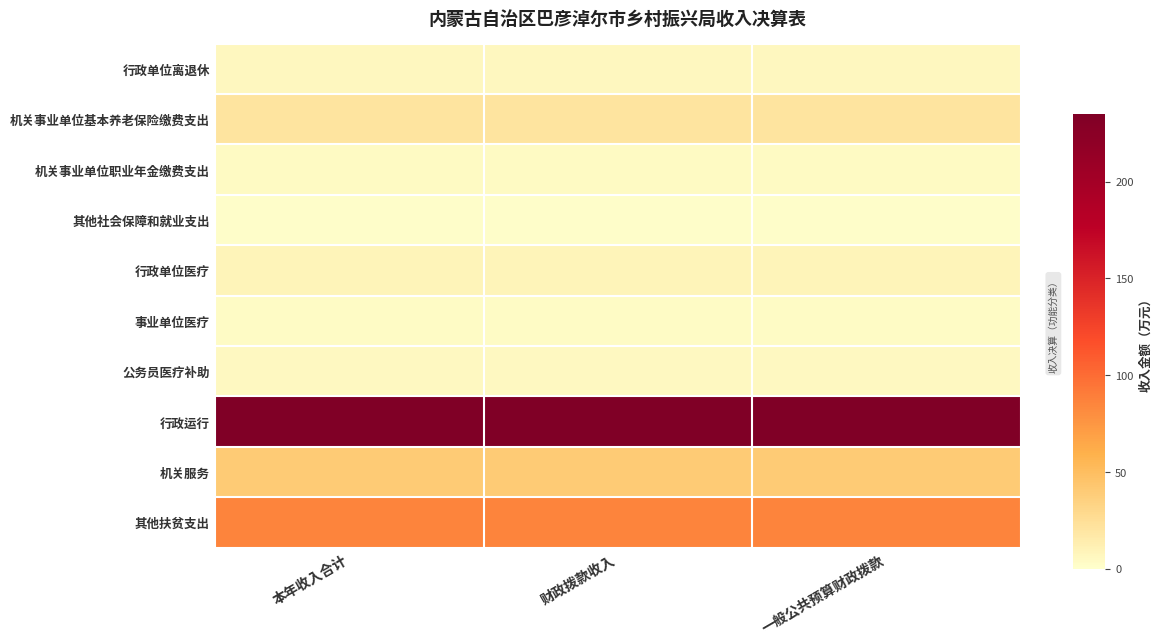

Reading right to left, list all the values displayed in this chart.

行政单位离退休: 一般公共预算财政拨款=6.2	财政拨款收入=6.2	本年收入合计=6.2
机关事业单位基本养老保险缴费支出: 一般公共预算财政拨款=20.6	财政拨款收入=20.6	本年收入合计=20.6
机关事业单位职业年金缴费支出: 一般公共预算财政拨款=3.8	财政拨款收入=3.8	本年收入合计=3.8
其他社会保障和就业支出: 一般公共预算财政拨款=1.6	财政拨款收入=1.6	本年收入合计=1.6
行政单位医疗: 一般公共预算财政拨款=8.8	财政拨款收入=8.8	本年收入合计=8.8
事业单位医疗: 一般公共预算财政拨款=2.8	财政拨款收入=2.8	本年收入合计=2.8
公务员医疗补助: 一般公共预算财政拨款=5.0	财政拨款收入=5.0	本年收入合计=5.0
行政运行: 一般公共预算财政拨款=235.1	财政拨款收入=235.1	本年收入合计=235.1
机关服务: 一般公共预算财政拨款=40.0	财政拨款收入=40.0	本年收入合计=40.0
其他扶贫支出: 一般公共预算财政拨款=85.8	财政拨款收入=85.8	本年收入合计=85.8